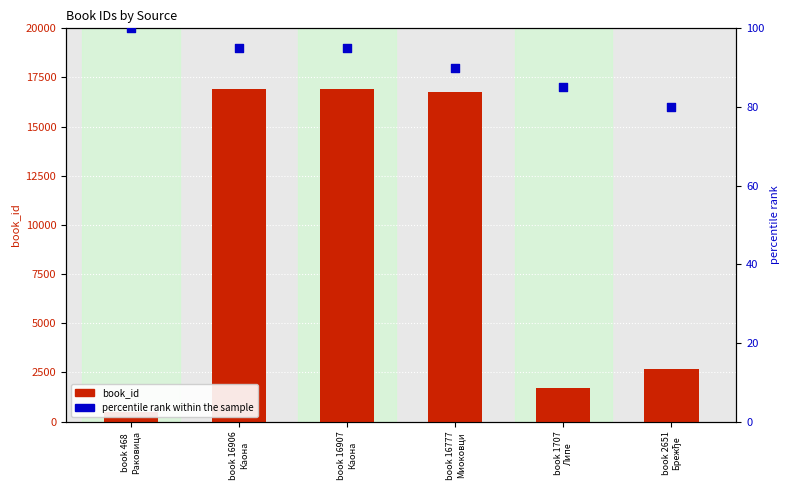

Which series reaches the maximum Y coordinate?

book_id